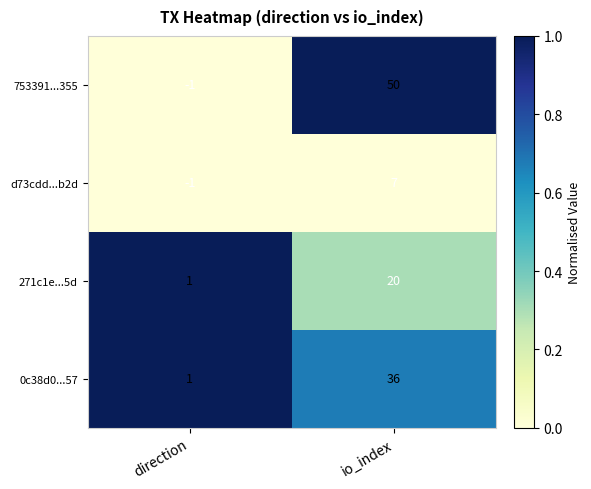

At which label is 753391...355 closest to 24?

direction